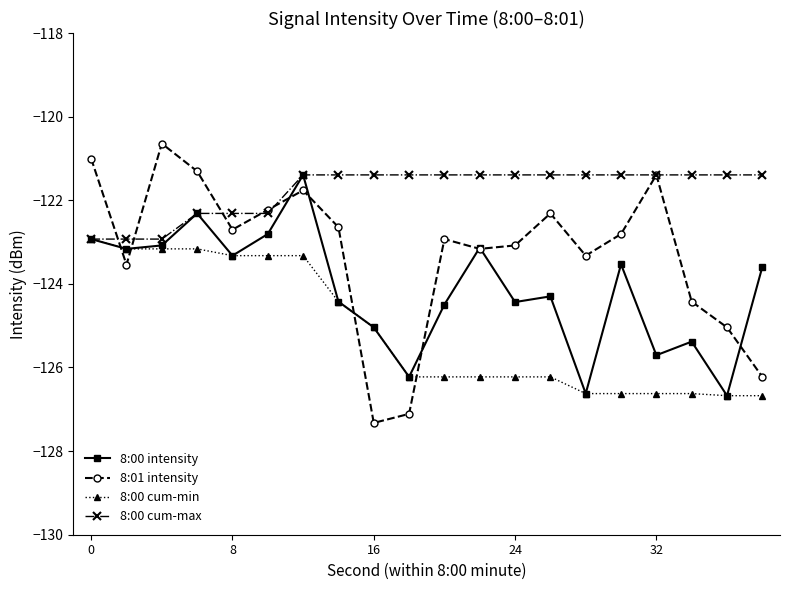

How many lines are shown in the chart?

4